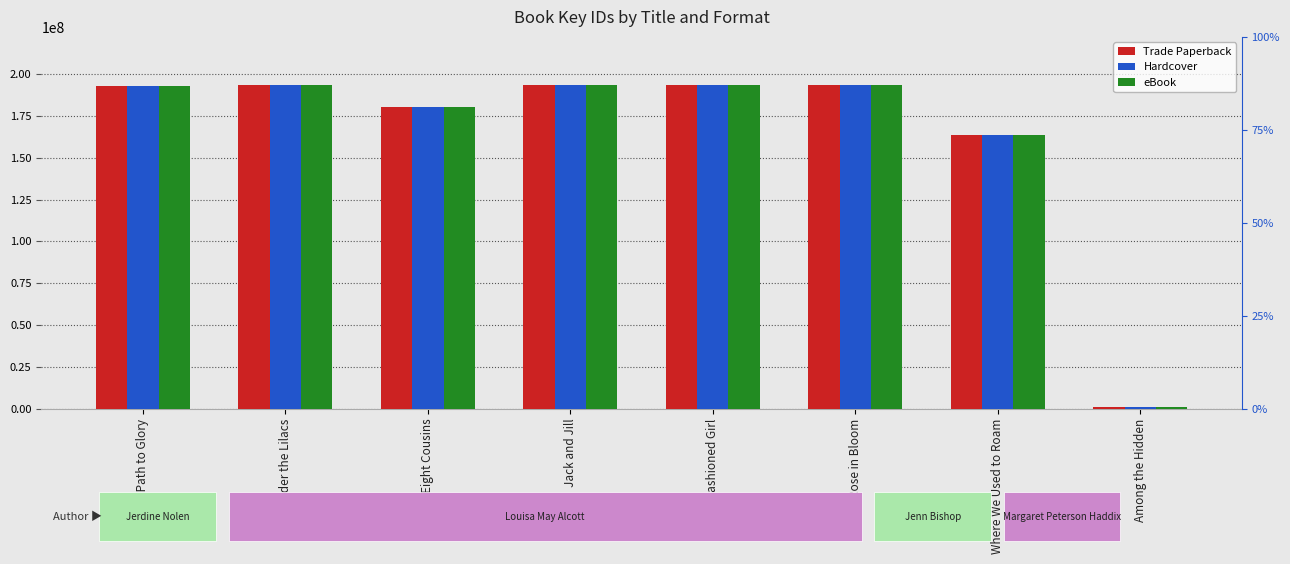

Rank the categories by Trade Paperback value from lowest to highest.

Among the Hidden, Where We Used to Roam, Eight Cousins, Hope's Path to Glory, Old-Fashioned Girl, Jack and Jill, Under the Lilacs, Rose in Bloom